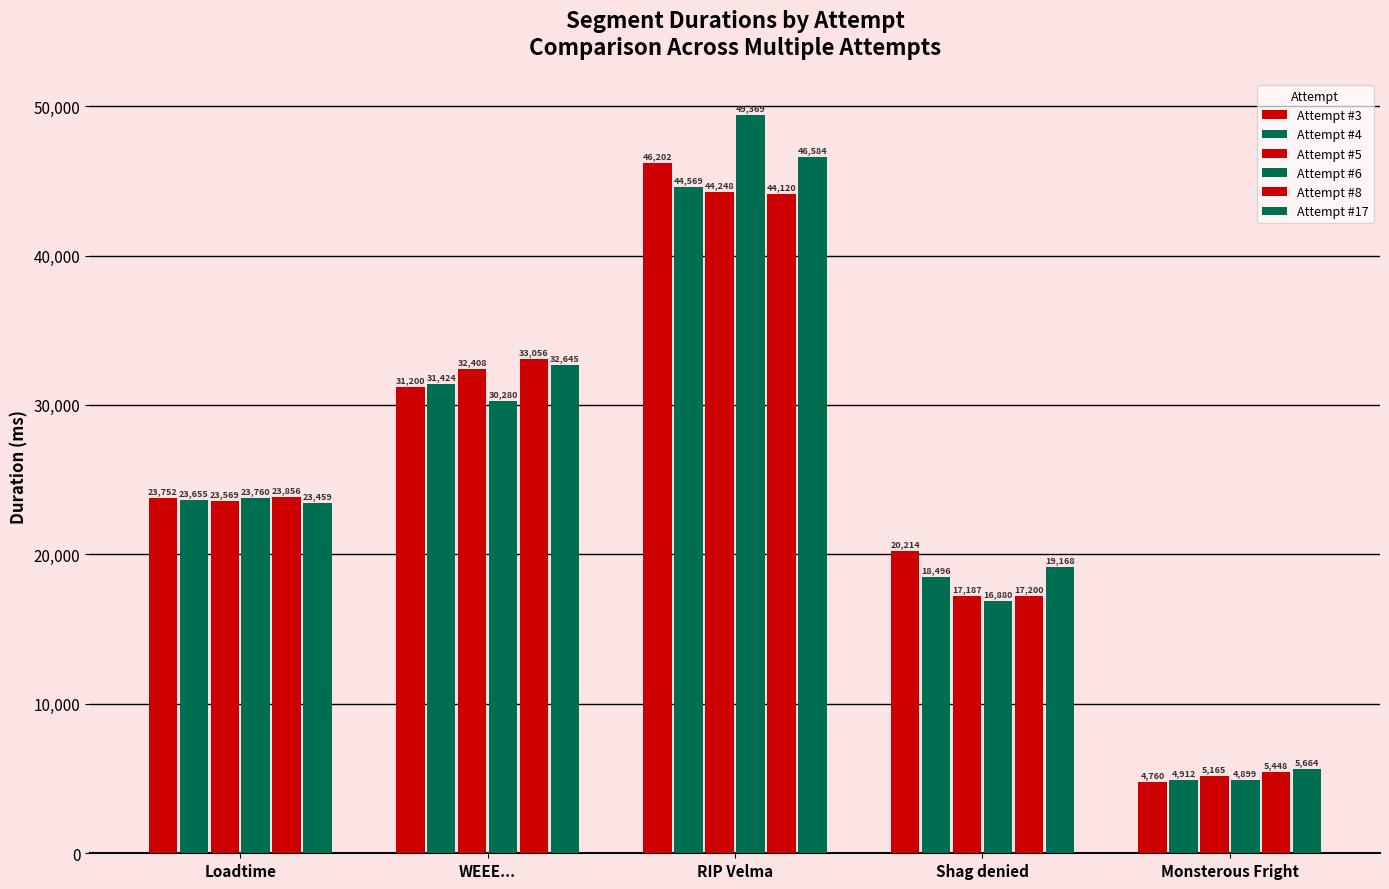

How many groups of bars are there?

5